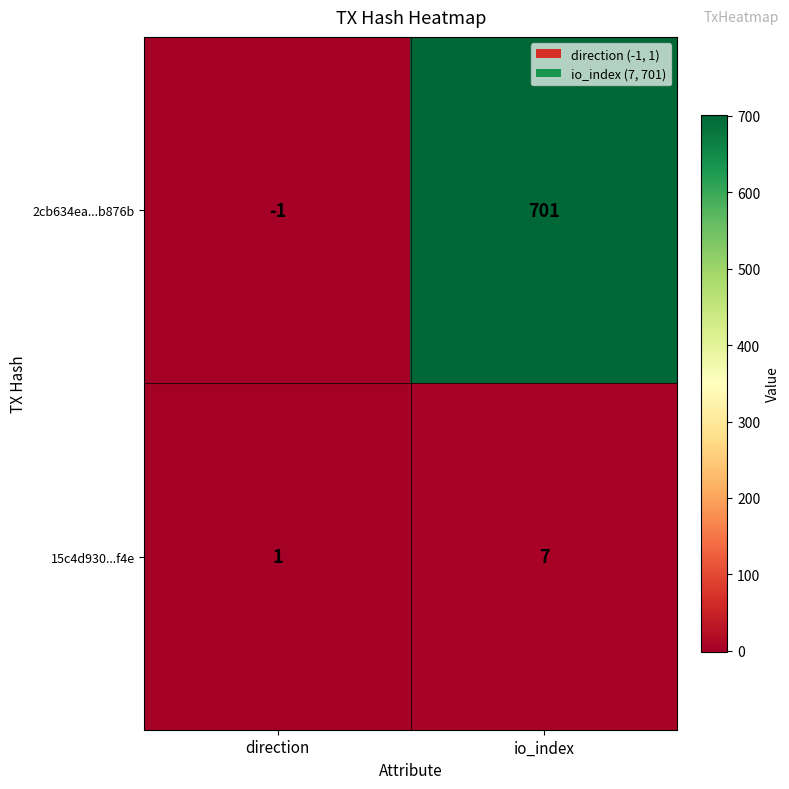

The value of 2cb634ea...b876b at io_index is 701. True or false?

True